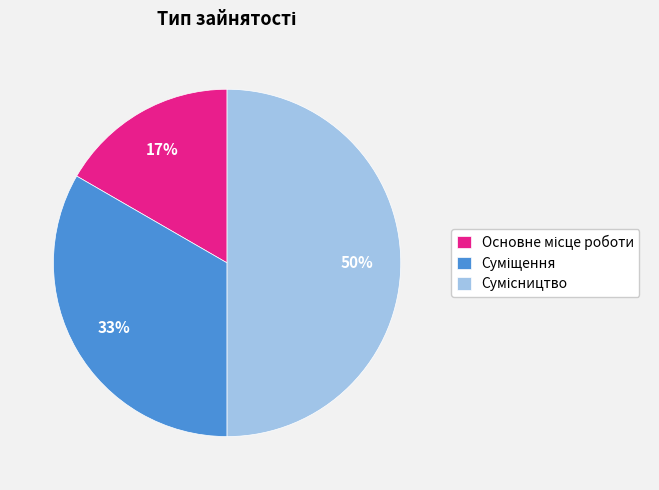

To the nearest percent, what is the difference between the largest and smallest slice percentages?

33%